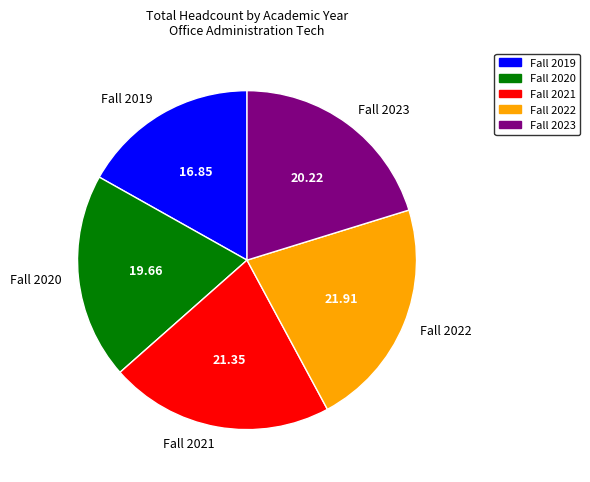

True or false: Fall 2023 accounts for 27% of the total.

False